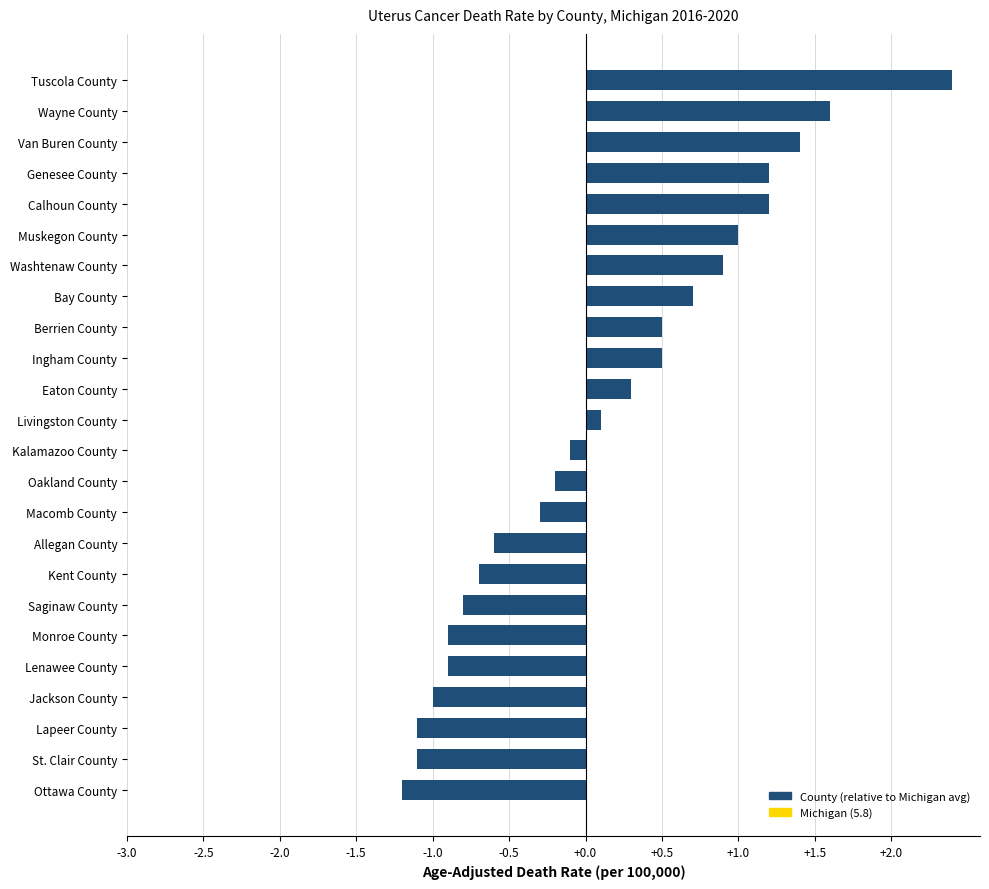

How many data points are above 0?

12